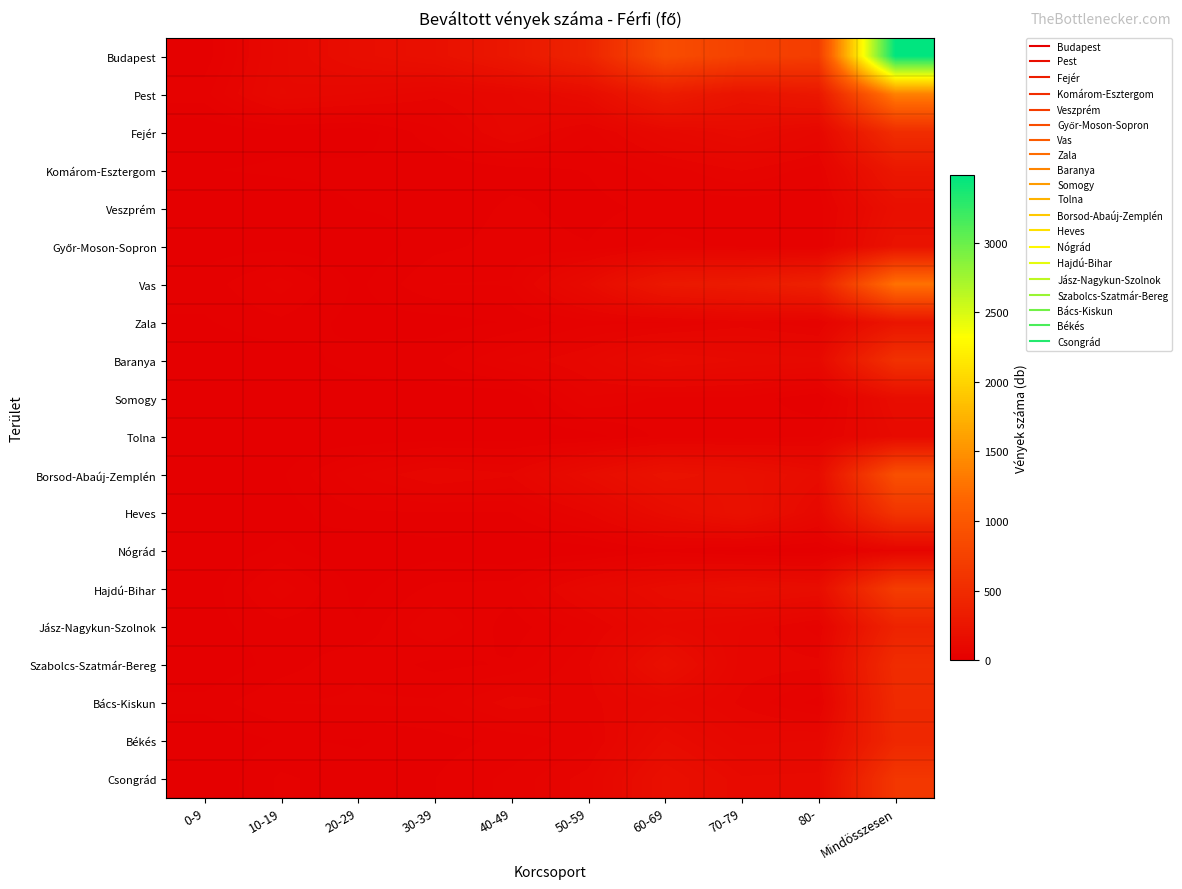

What is the spread (max minus min) of values at 50-59?

409